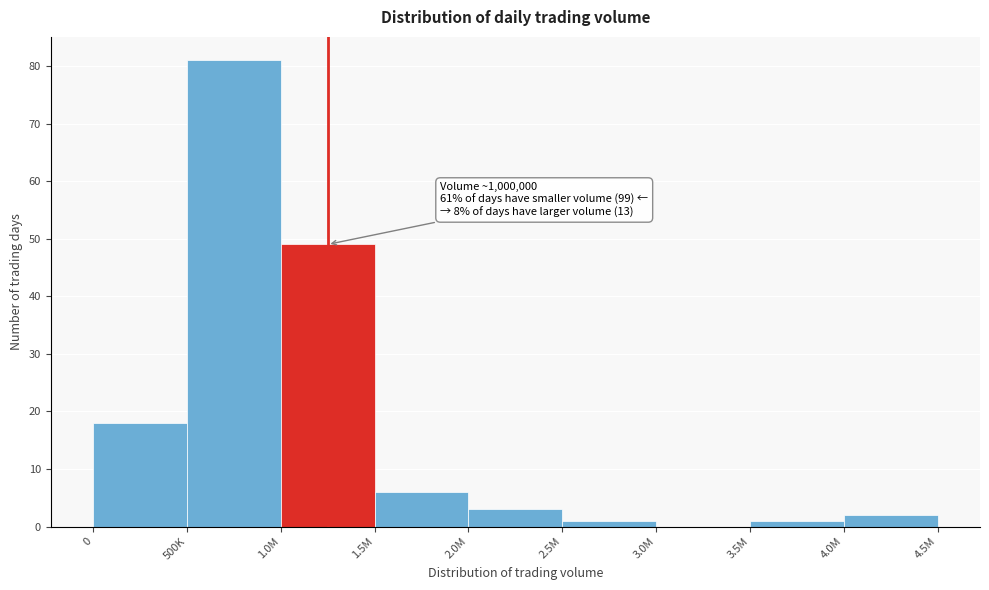

Reading left to right, transcribe all the data shown in this chart.

0=18	500K=81	1.0M=49	1.5M=6	2.0M=3	2.5M=1	3.0M=0	3.5M=1	4.0M=2